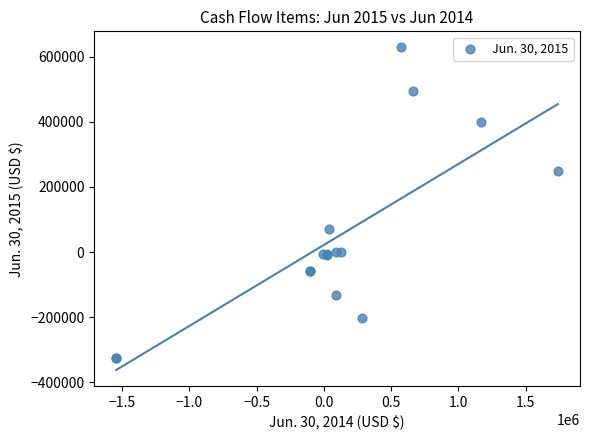

What Y value in the scatter plot is closest to 152344?

69644